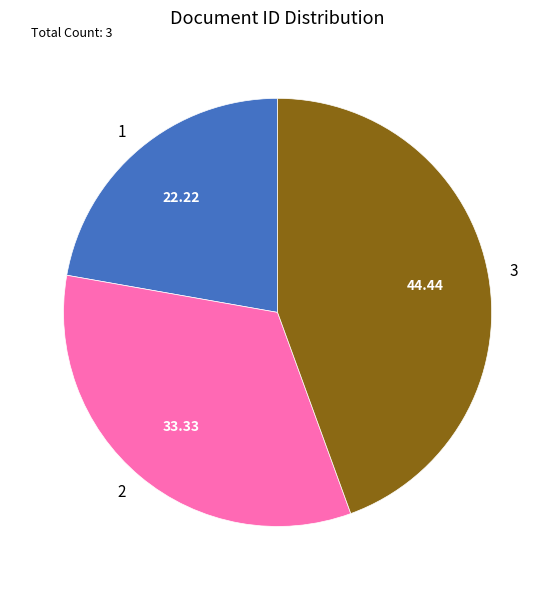

The 2 slice represents 19% of the pie. True or false?

False